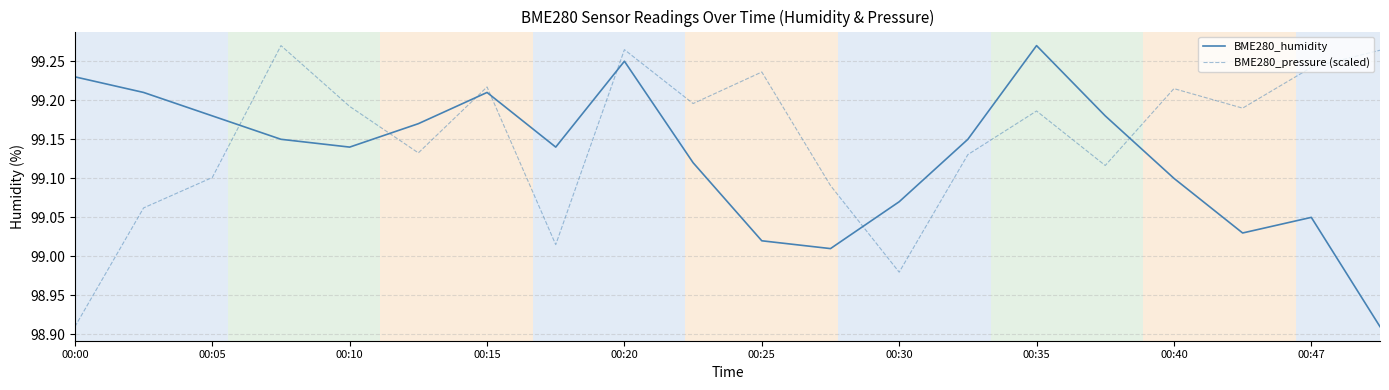

True or false: BME280_humidity and BME280_pressure (scaled) intersect in this chart.

True